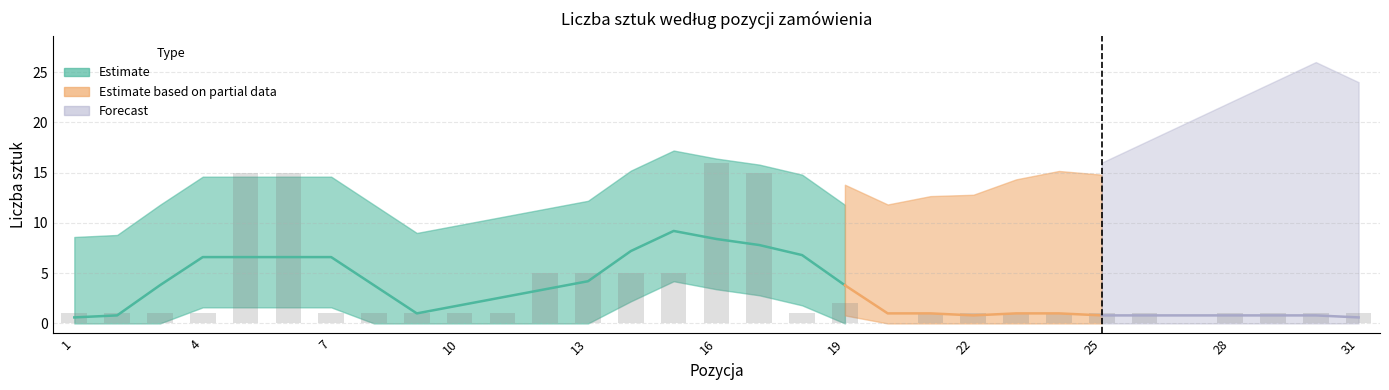

At which category does the chart reach its minimum across all series?

20